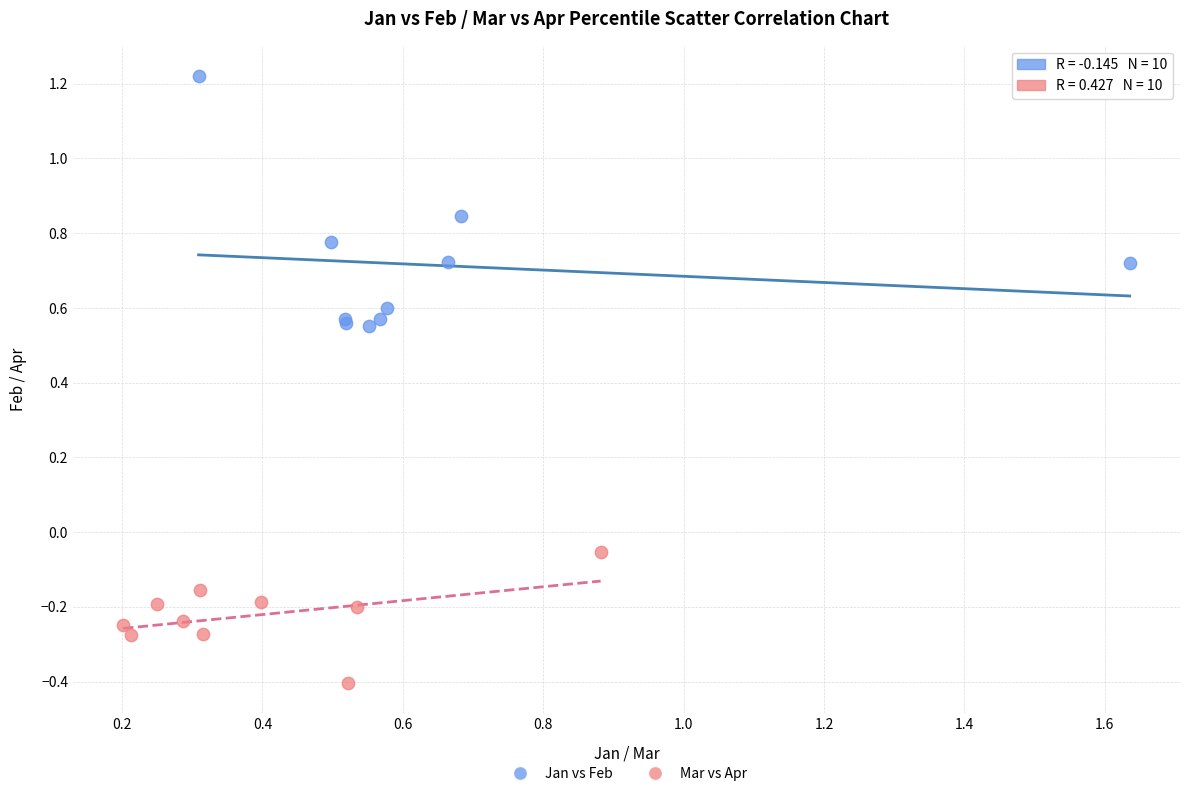

What are all the series names shown in the legend?

Jan vs Feb, Mar vs Apr